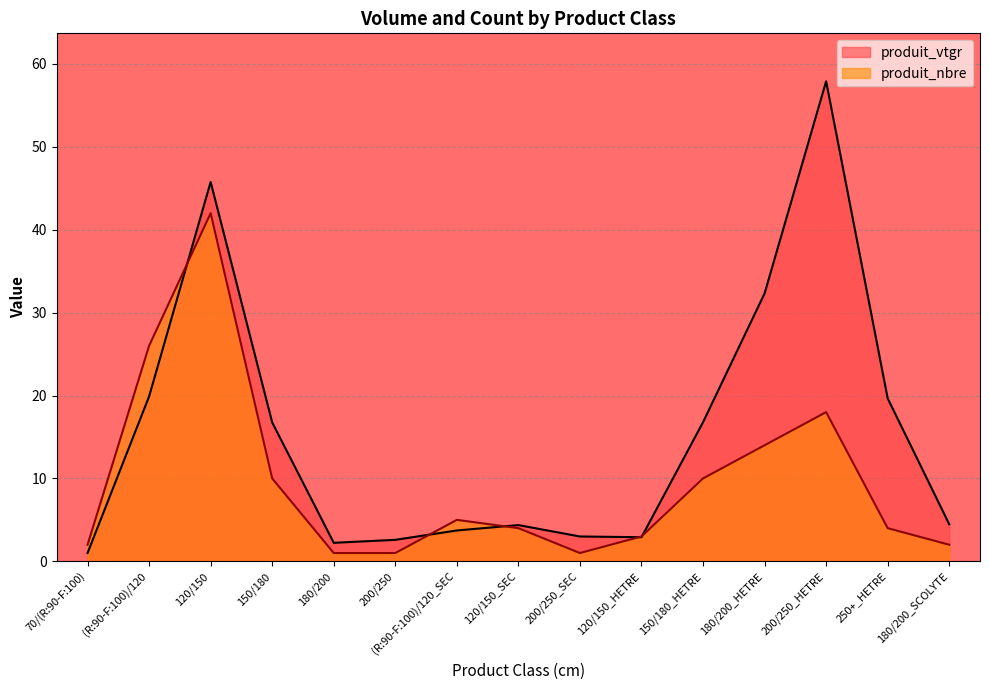

The produit_vtgr series shows 1.0 at 70/(R:90-F:100). True or false?

True